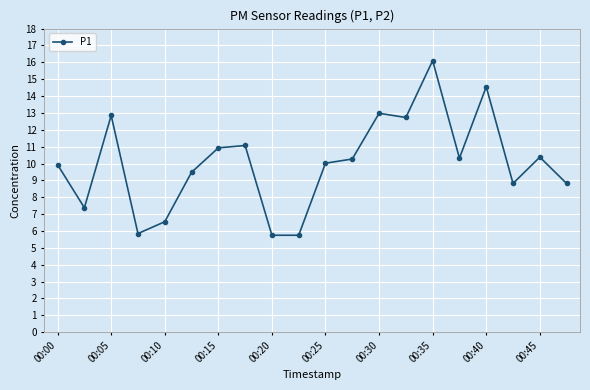

What is the minimum value shown in the chart?

5.8